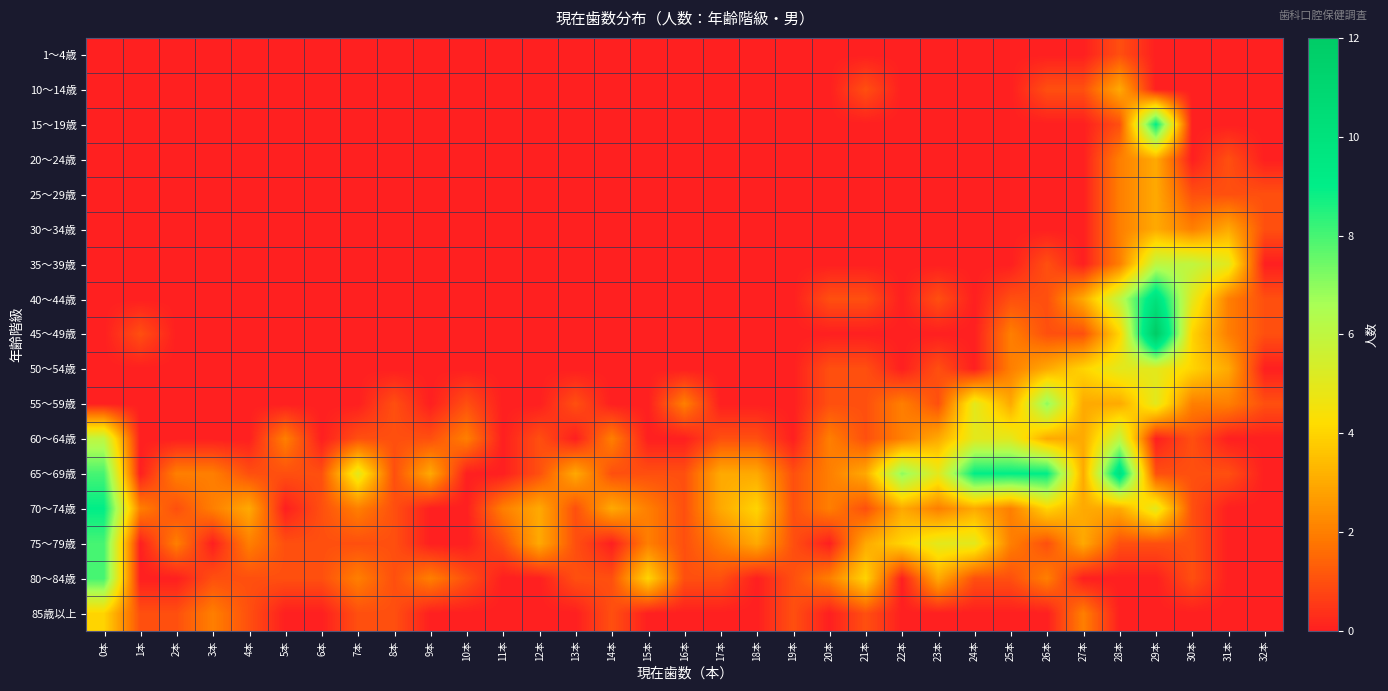

What is the difference between the highest and lowest values at 27本?

4